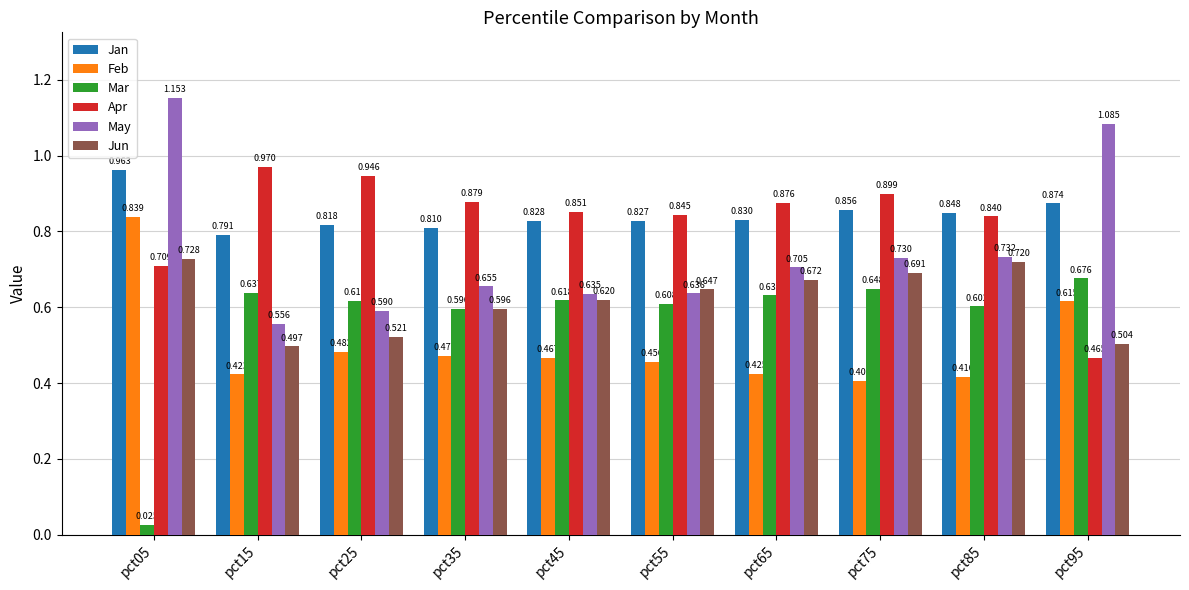

Between pct25 and pct75, which series saw the biggest shift?

Jun